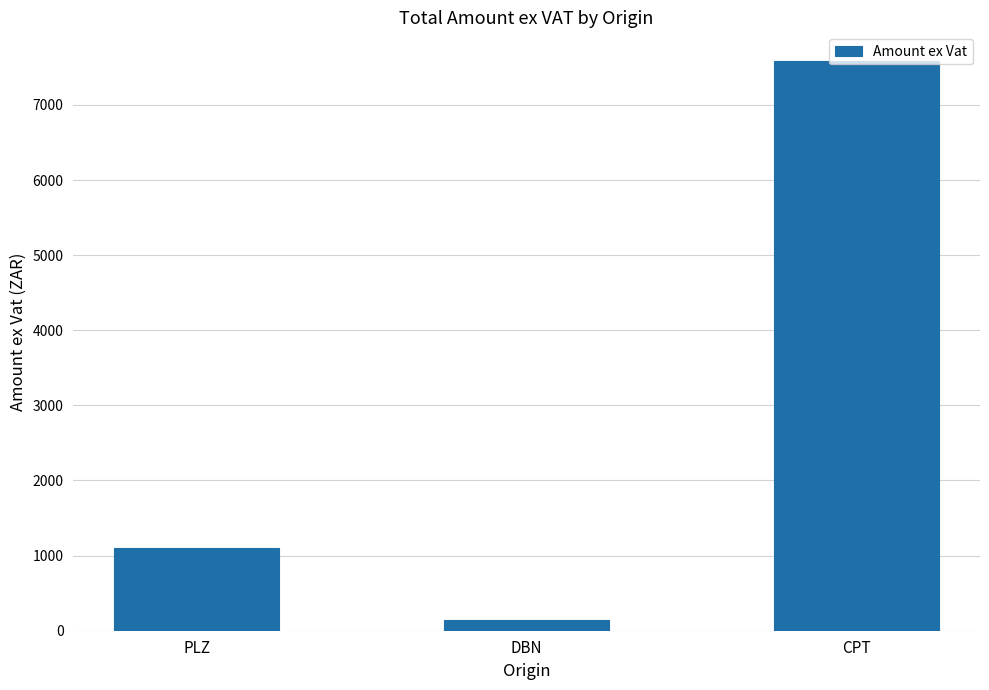

Approximately how many times larger is the value at DBN compared to PLZ?

0.1